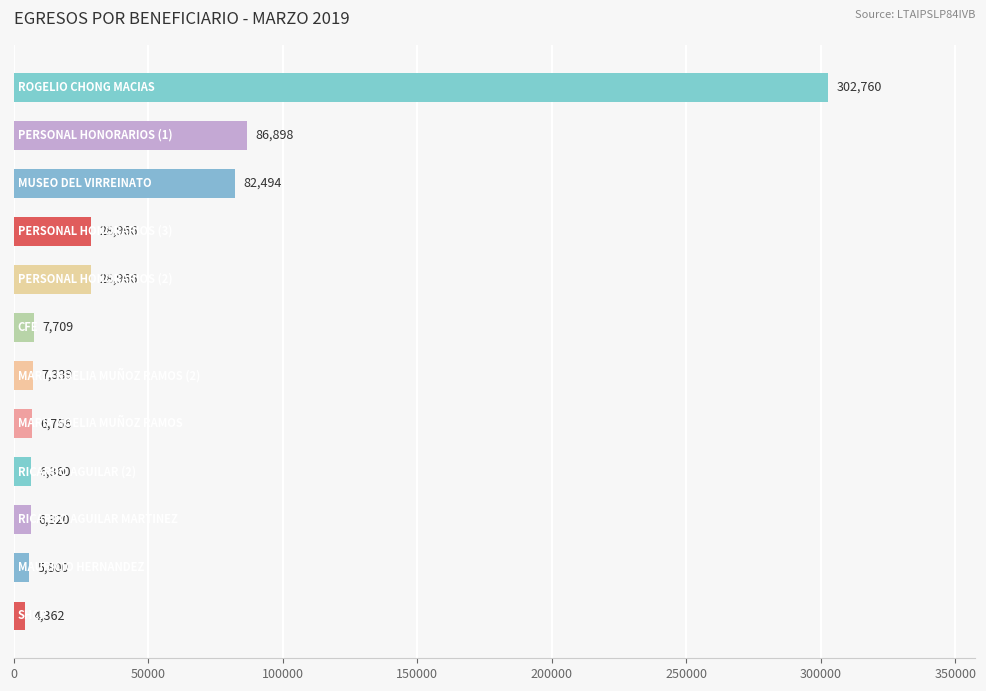

What is the difference between the maximum and minimum values?

298398